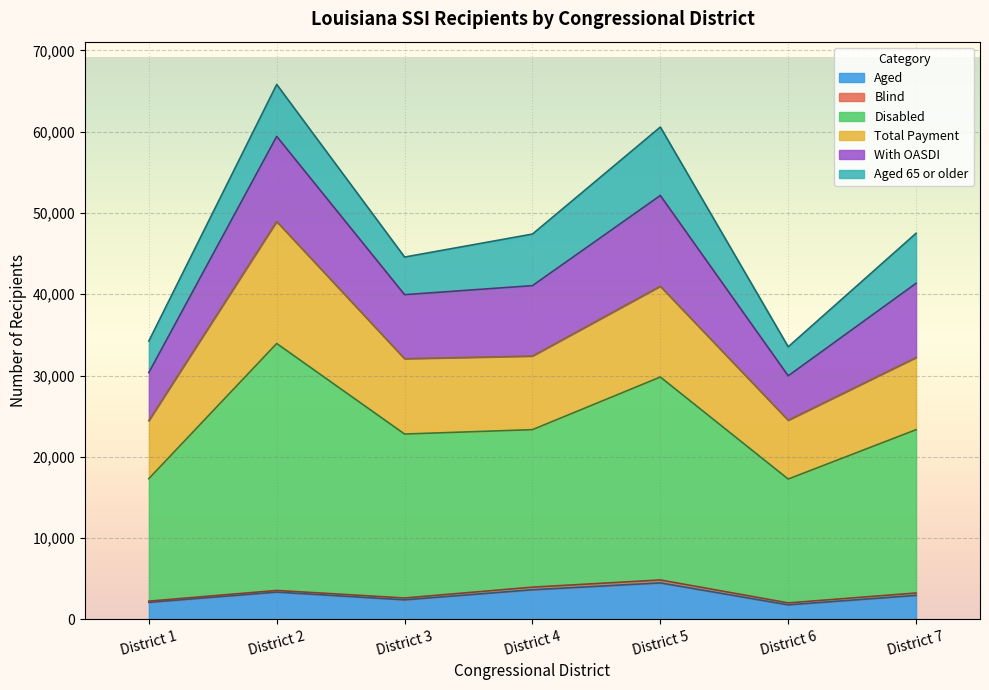

What is the highest value of the Aged series?

4484